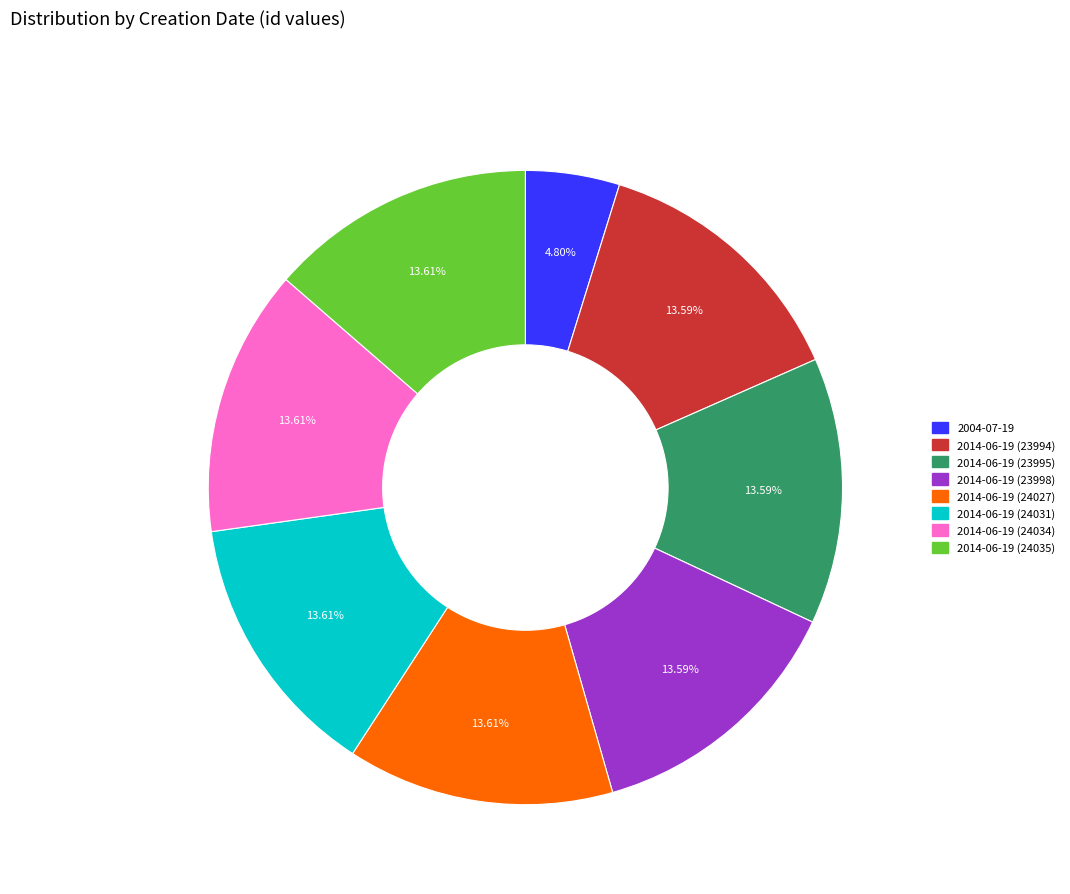

To the nearest percent, what percentage of the pie is 2014-06-19 (23998)?

14%